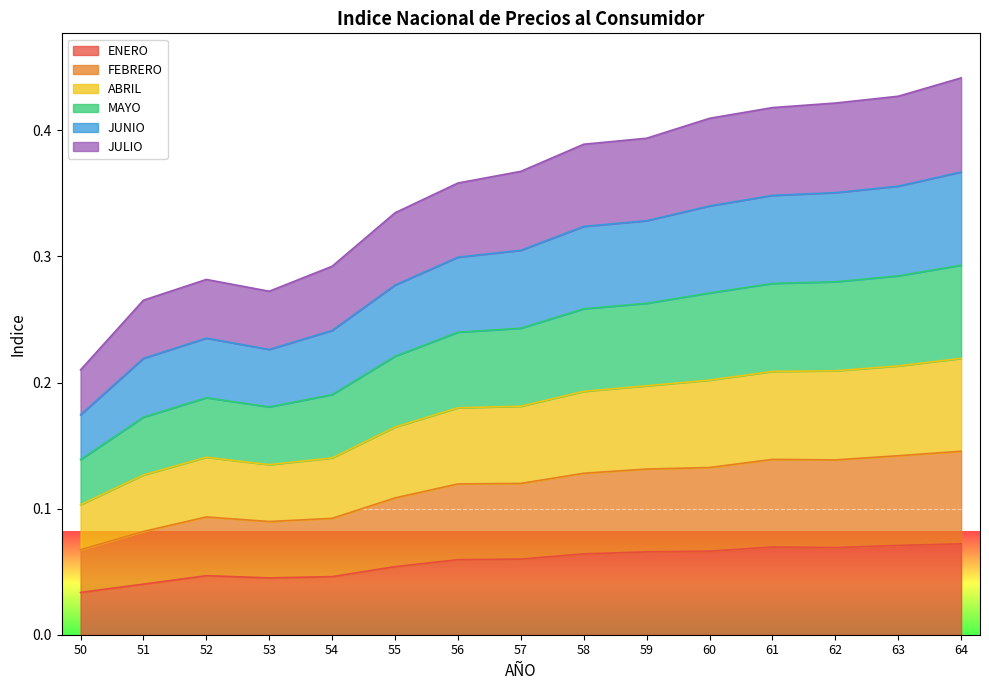

How many interior local valleys does the MAYO series have?

1